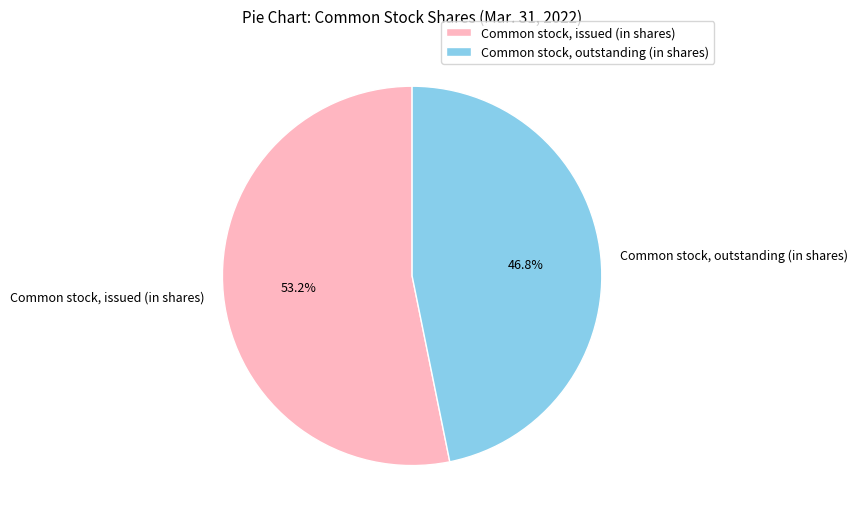

Is it true that Common stock, outstanding (in shares) is 59% of the pie?

False